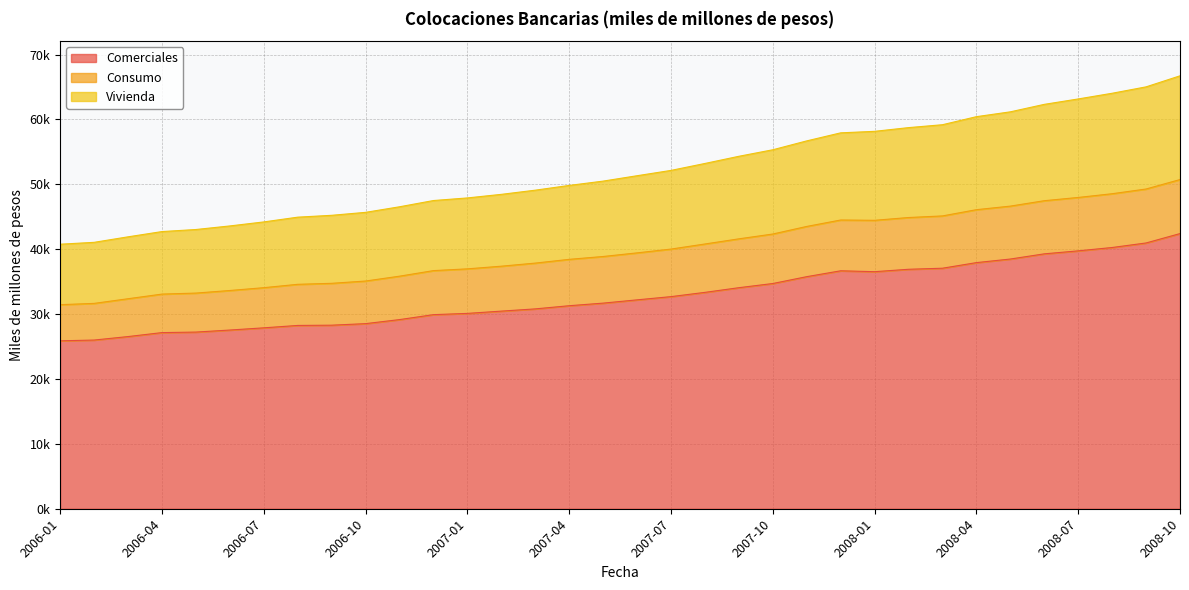

True or false: Comerciales and Vivienda intersect in this chart.

False